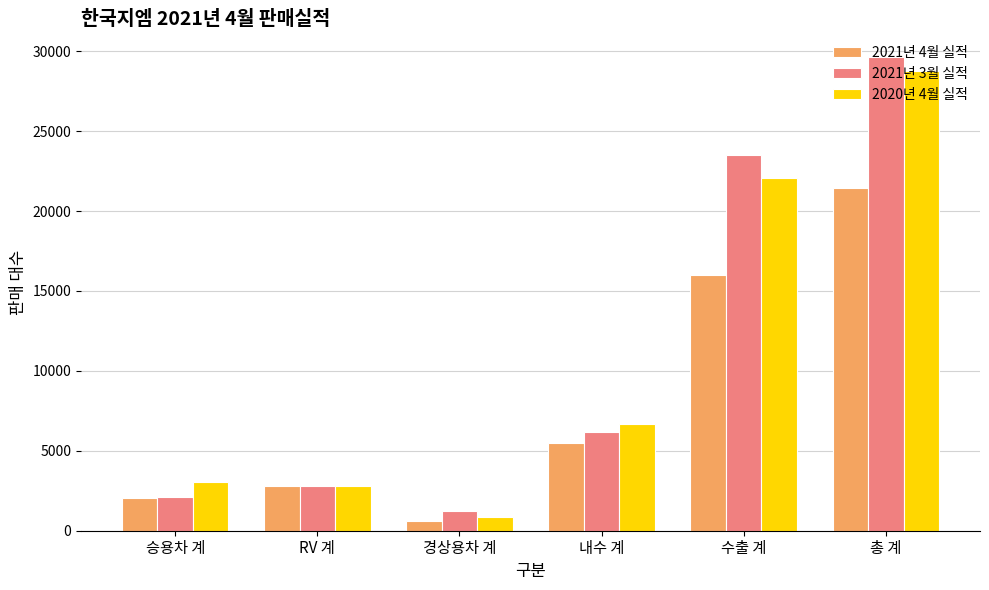

What is the sum of the 2021년 3월 실적 values at 총 계 and RV 계?

32423